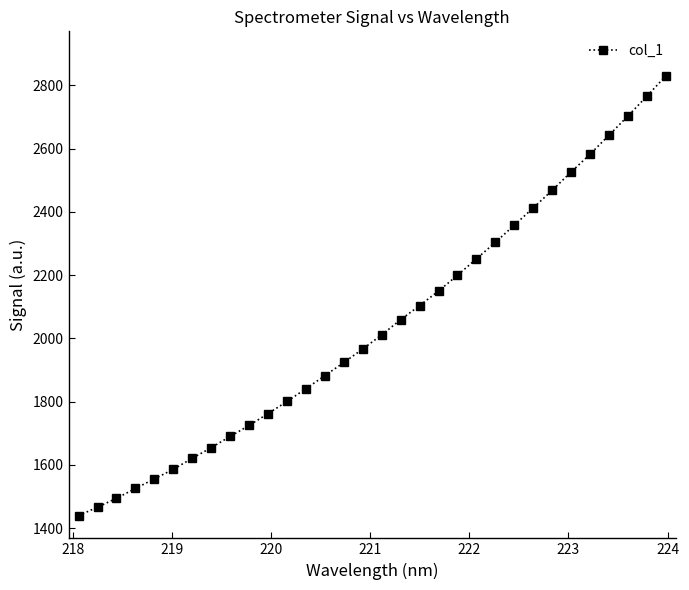

What is the minimum value shown in the chart?

1439.7